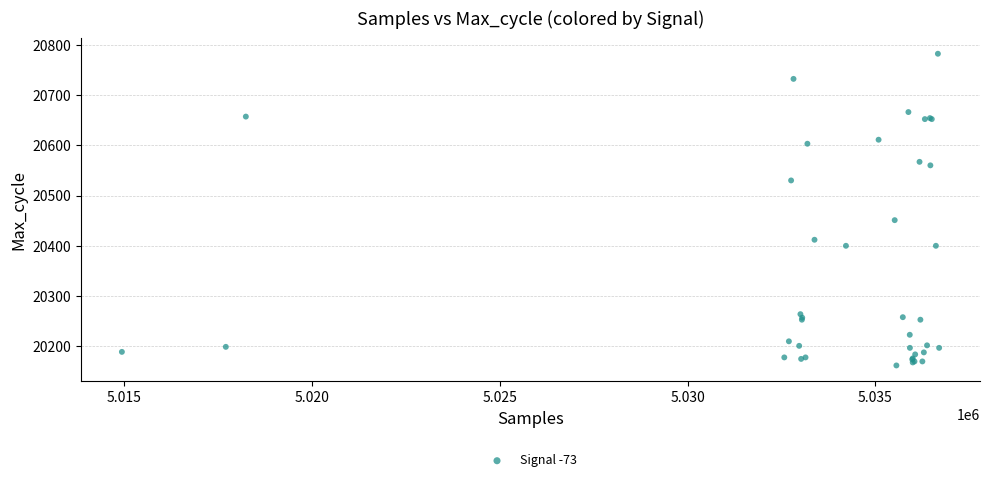

What Y value in the scatter plot is closest to 20472?

20451